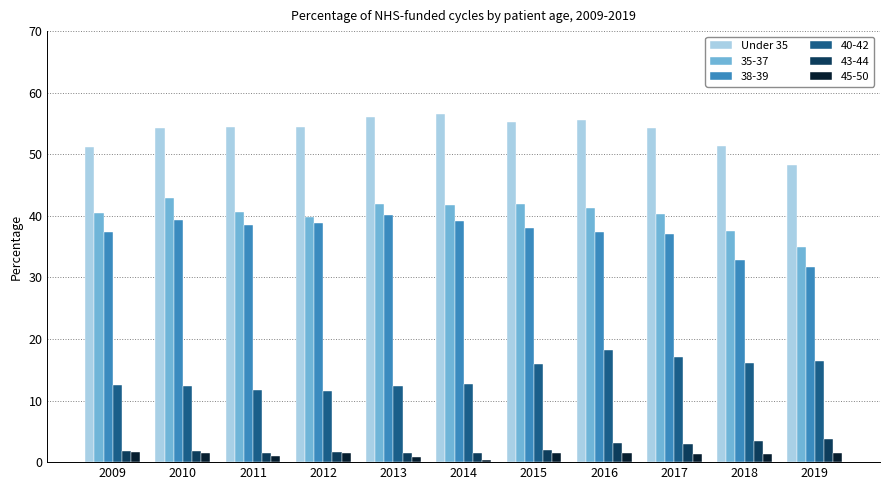

What is the spread (max minus min) of values at 2010?

52.8